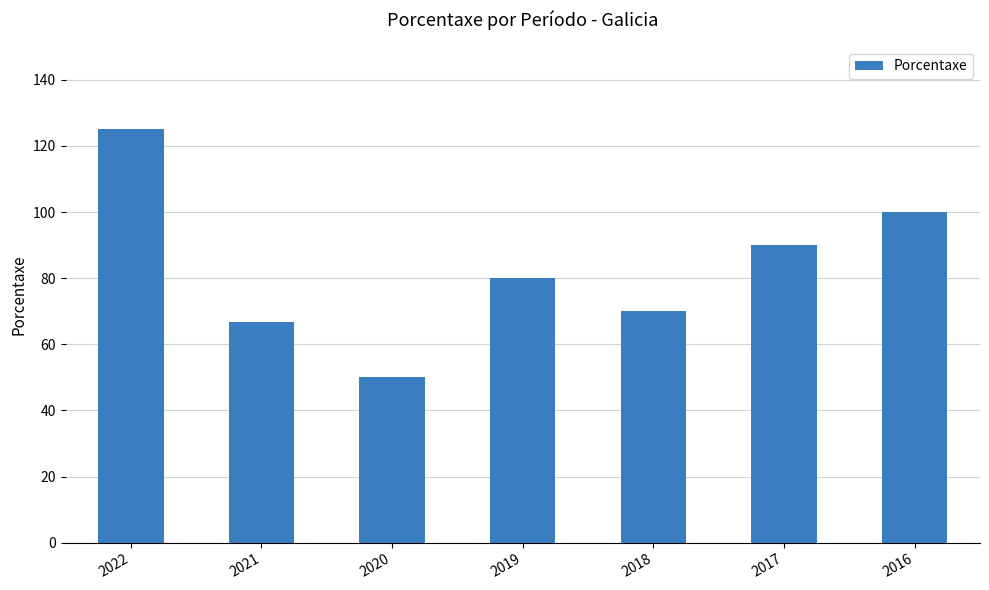

Reading right to left, list all the values displayed in this chart.

2016=100.0	2017=90.0	2018=70.0	2019=80.0	2020=50.0	2021=66.6	2022=125.0